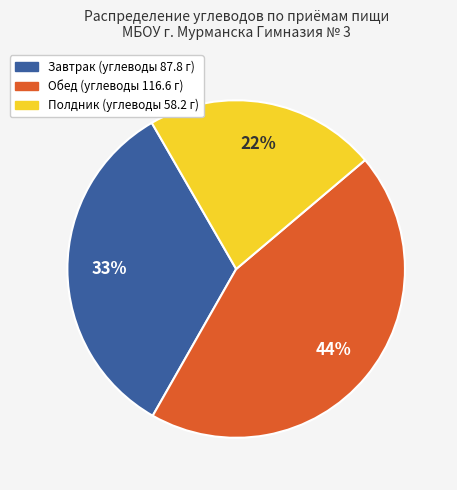

Approximately how many times larger is the value at Обед compared to Полдник?

2.0